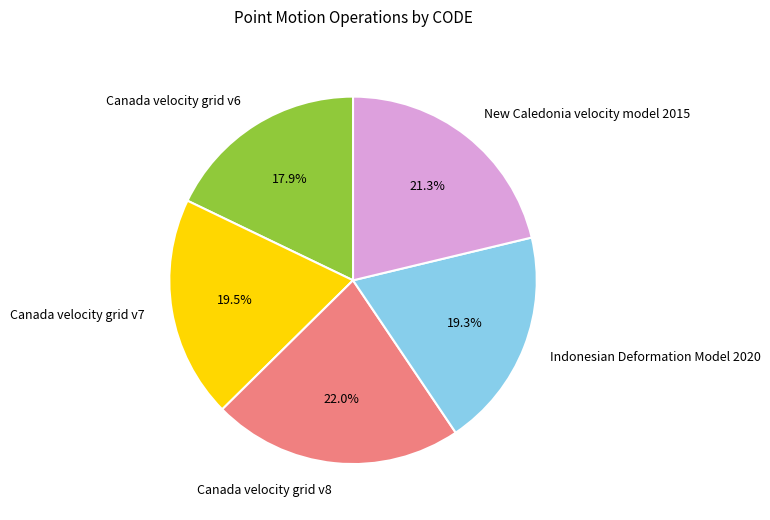

Does Canada velocity grid v7 represent more than half of the total?

No